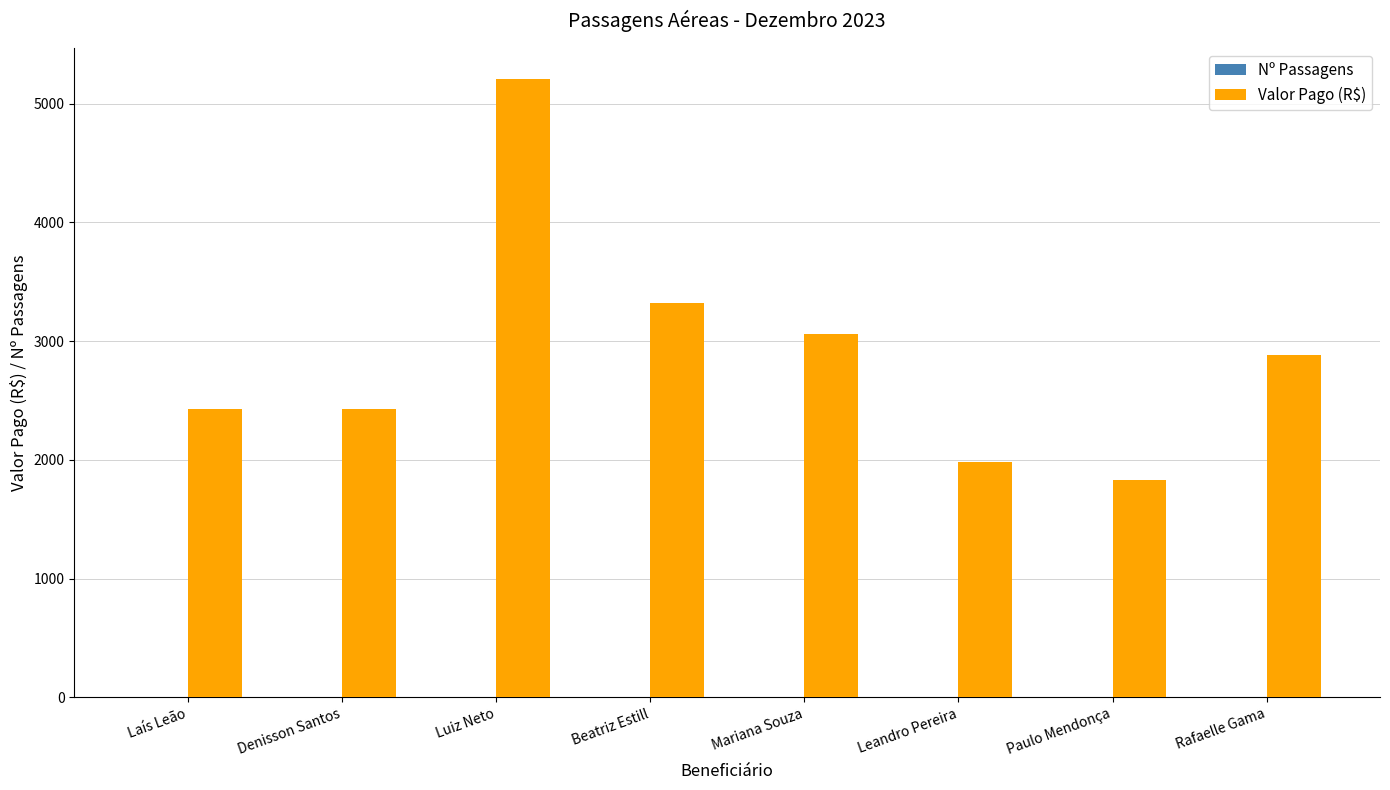

The value of Valor Pago (R$) at Paulo Mendonça is 696.7. True or false?

False